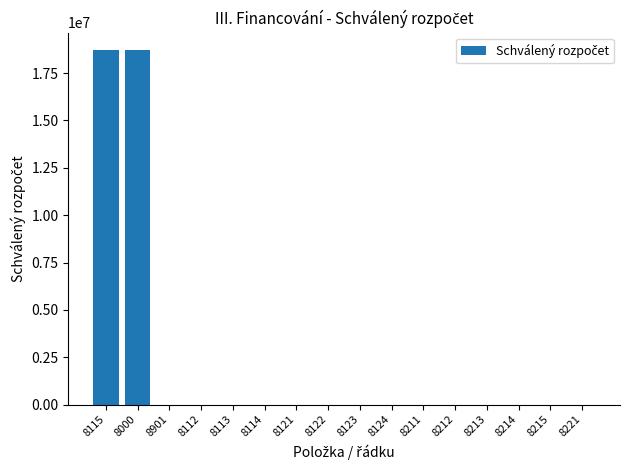

How many values exceed 0?

2